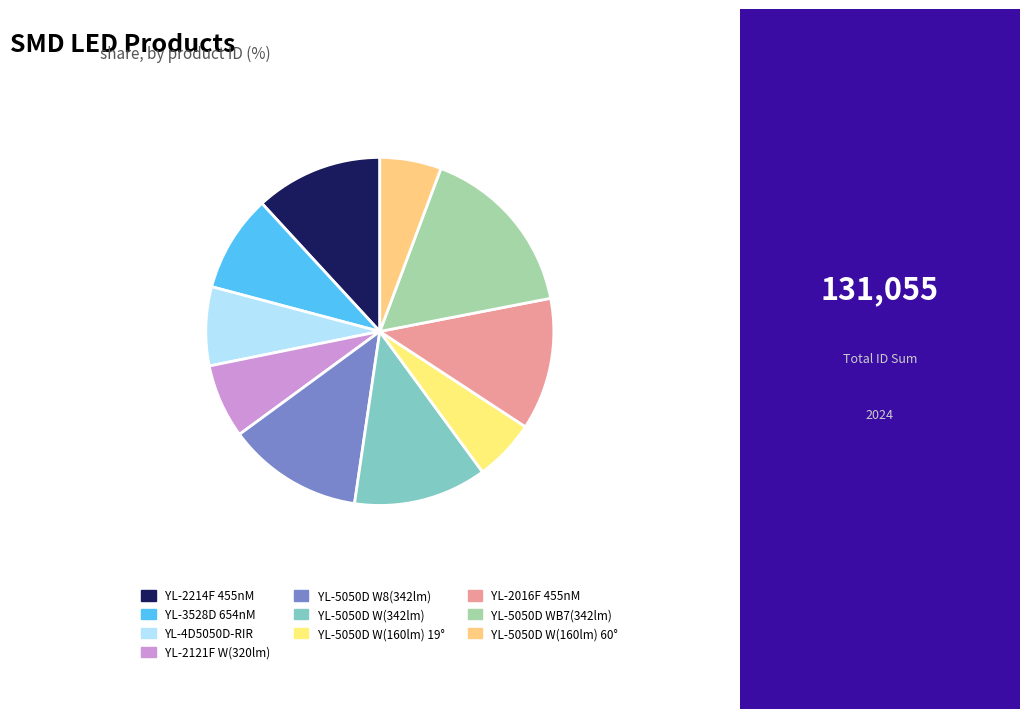

How many slices are in this pie chart?

10